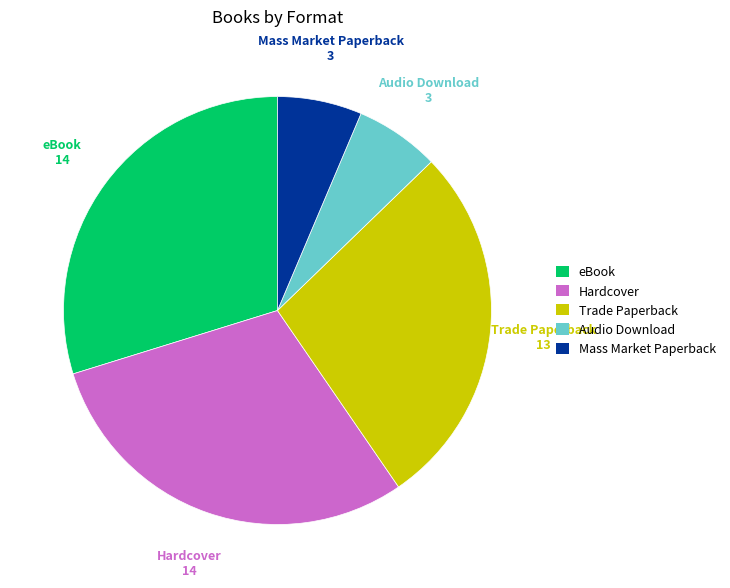

How many segments does this pie chart have?

5